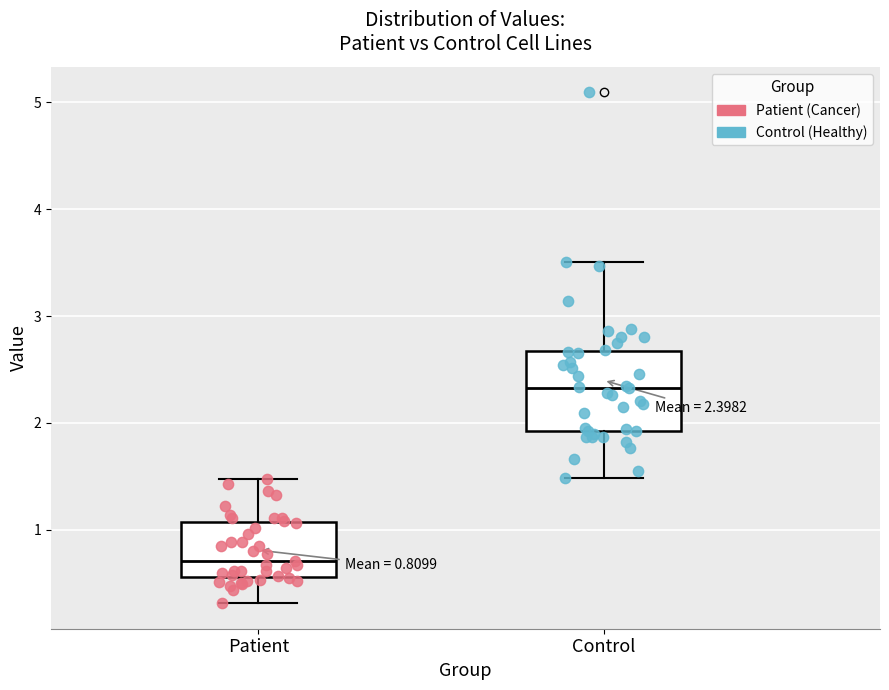

Which box has the highest median line?

Control